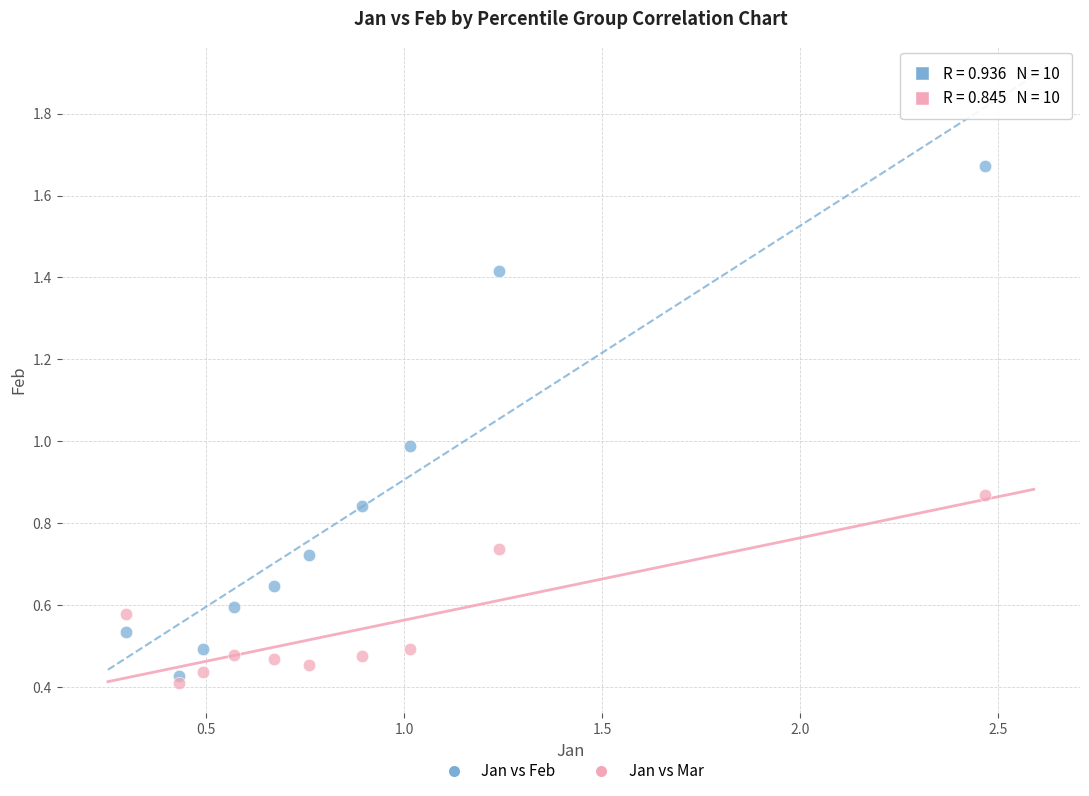

Which series has the widest spread of Y values?

Jan vs Feb